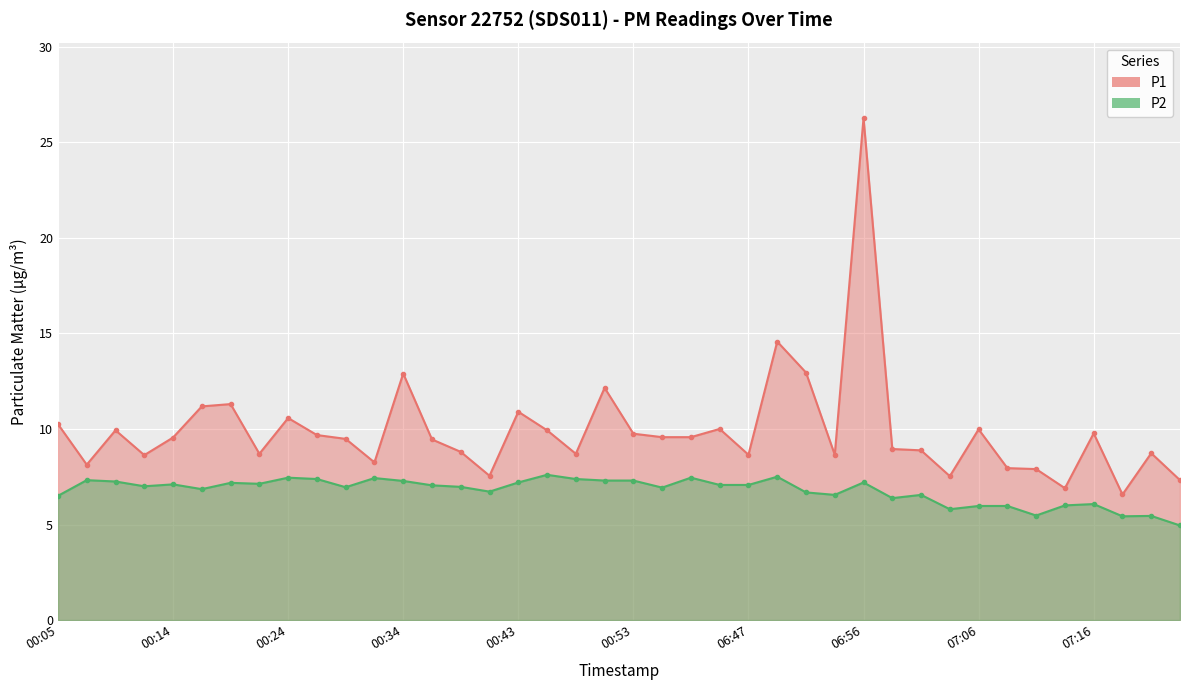

The P1 series shows 10.0 at 06:44. True or false?

True